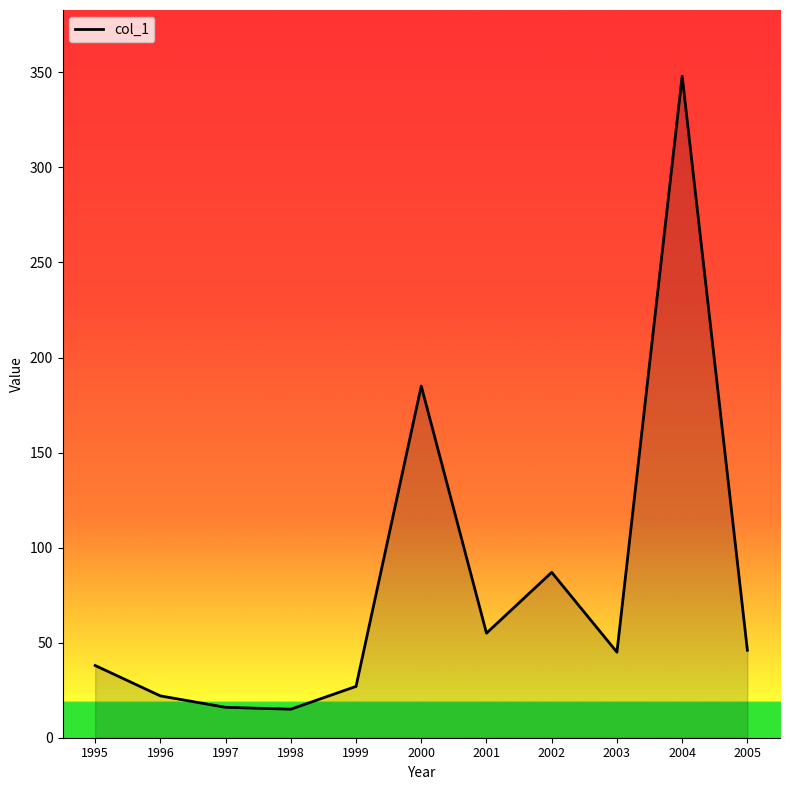

What is the difference between the values at 2000 and 2005?

139